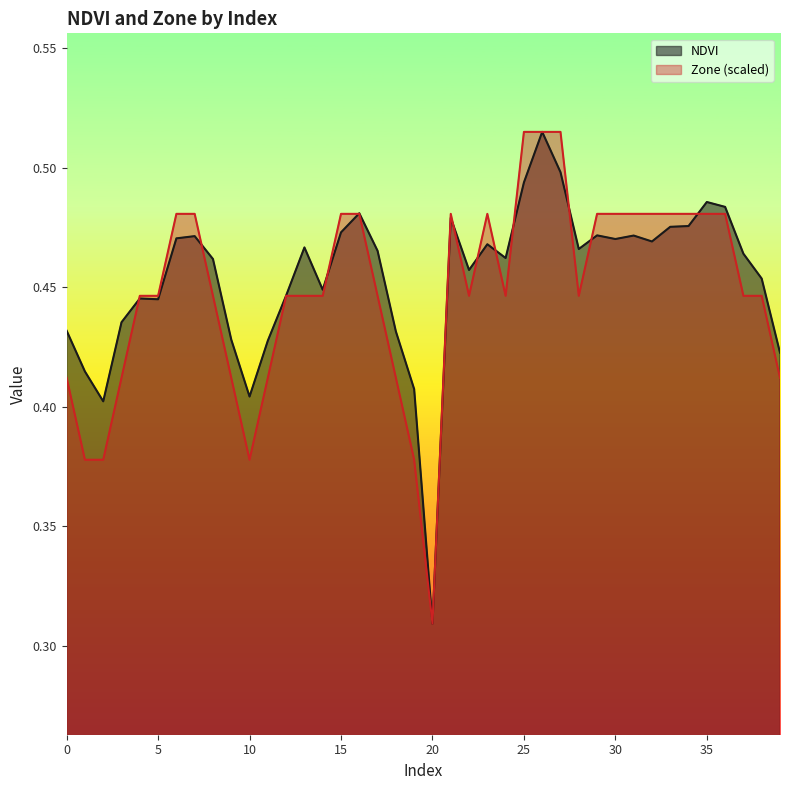

Is the value of NDVI at 3 greater than the value of Zone at 35?

No